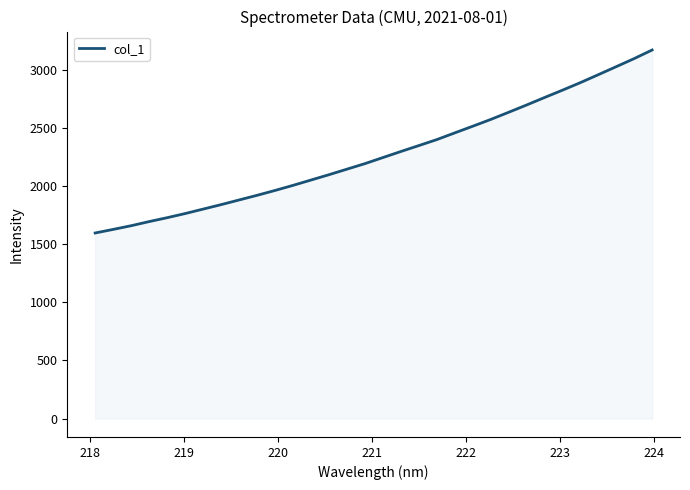

What is the smallest value displayed?

1596.7